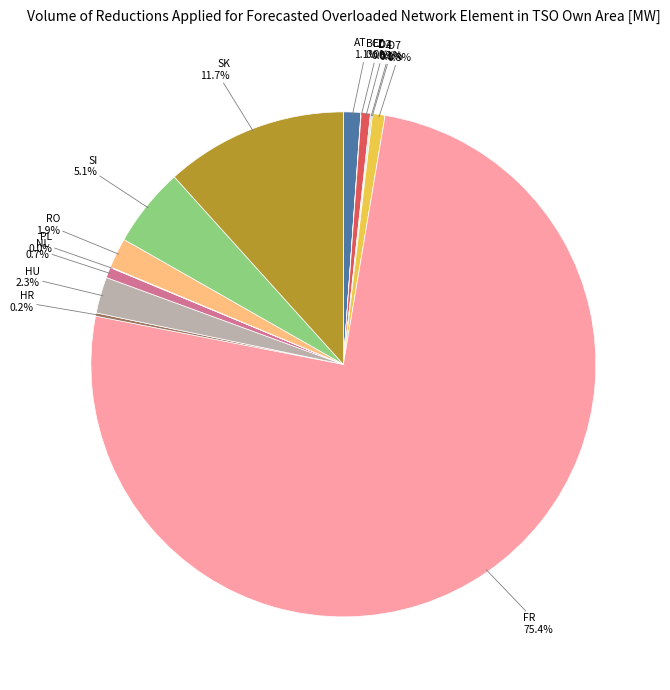

Is there any slice that represents more than half of the pie?

Yes